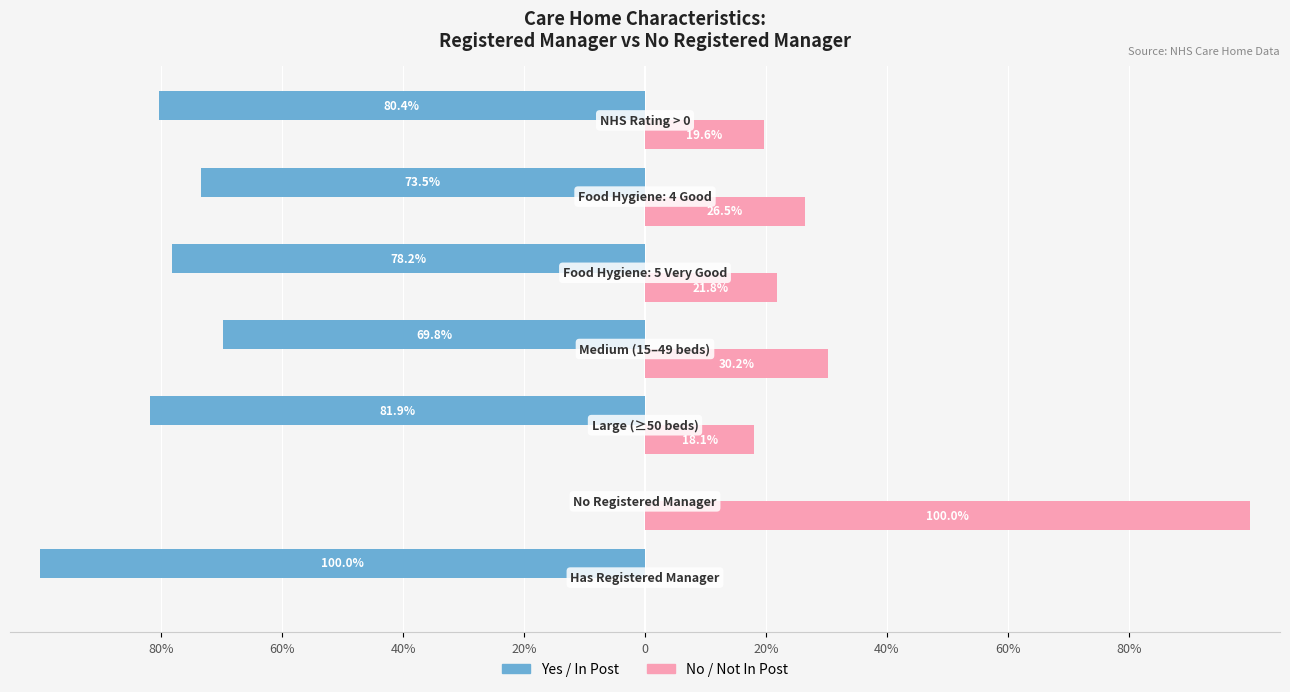

What is the difference between the second highest and minimum values in the No / Not In Post series?

30.2